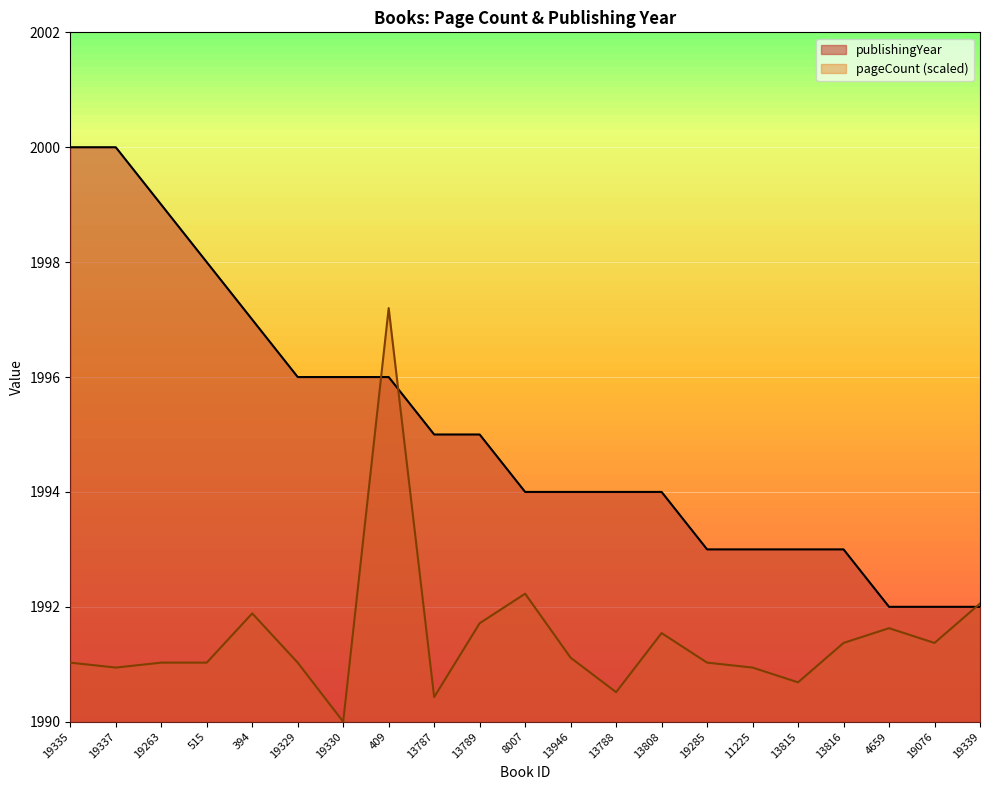

What is the label of the 9th point from the right?

13788